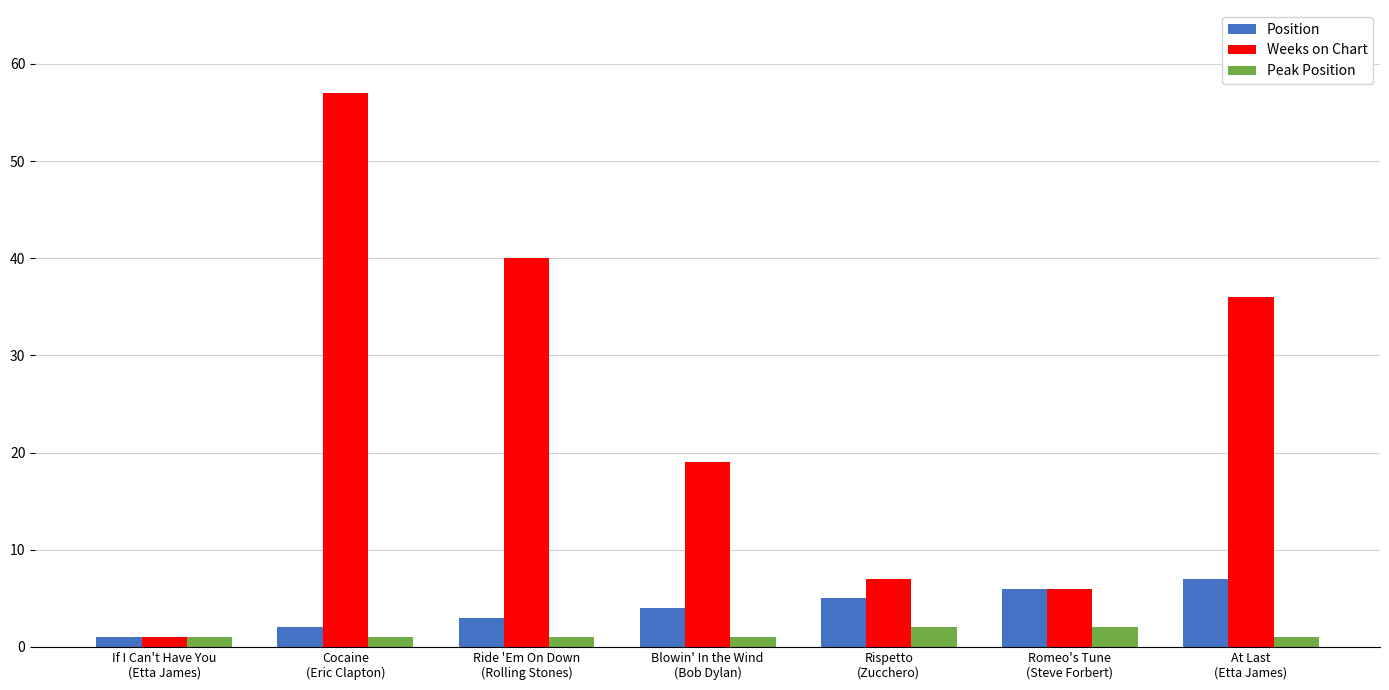

At which category is the sum across all series the highest?

Cocaine
(Eric Clapton)